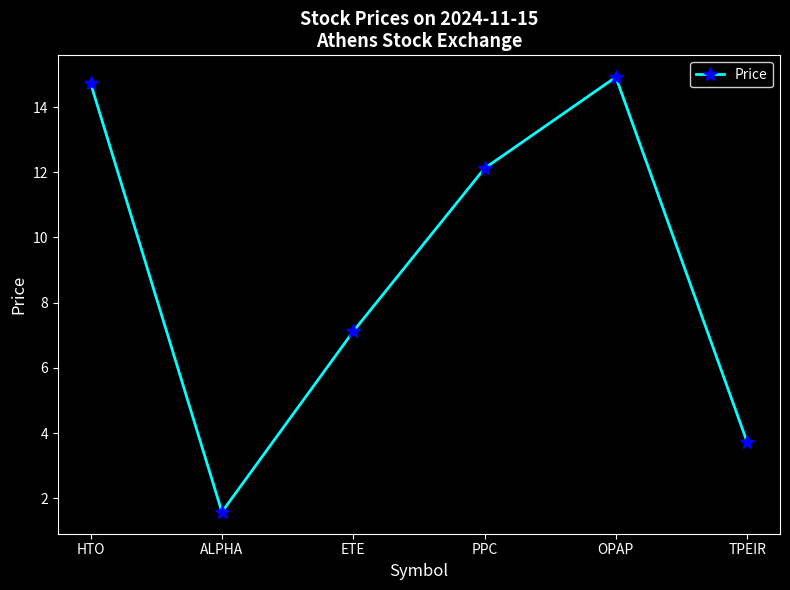

How many points are higher than both their immediate neighbors (excluding endpoints)?

1